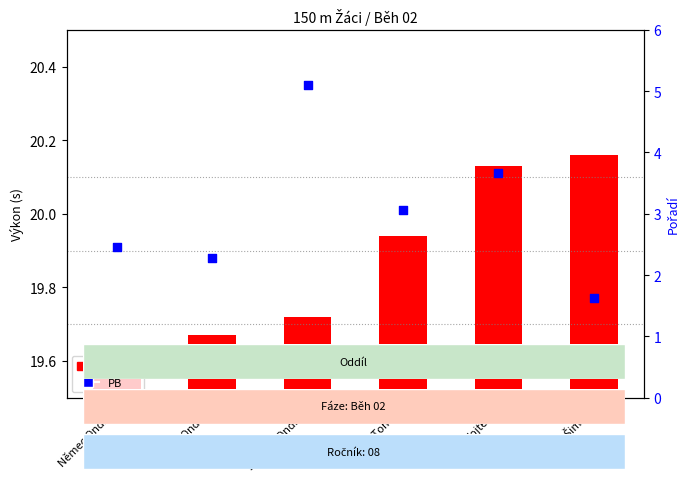

What is the change in value from Špiroch Ondřej to Flek Šimon?

-0.6